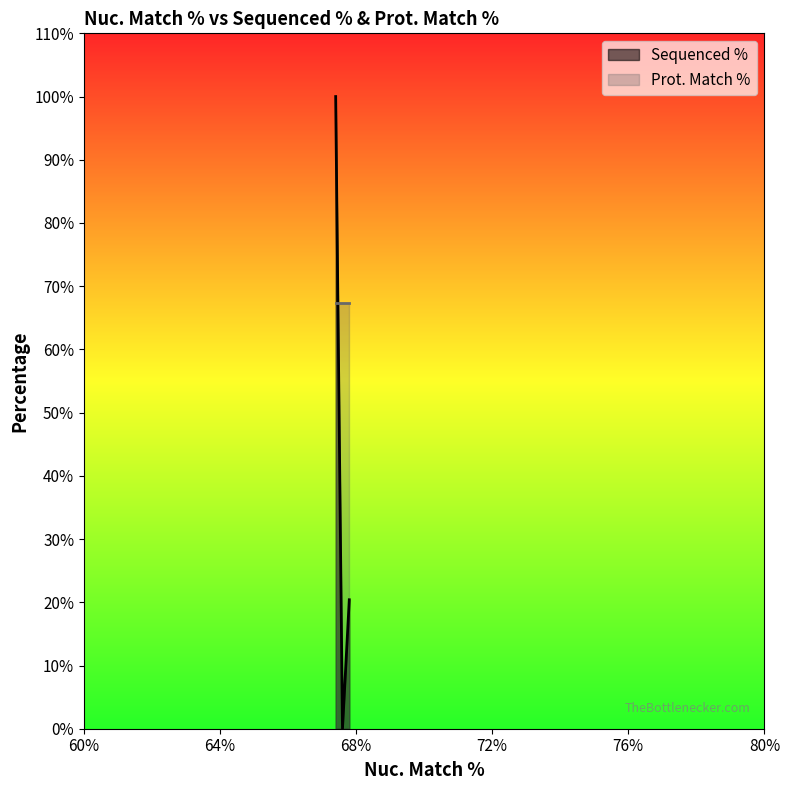

What value does the data have at 67.6?

100.0